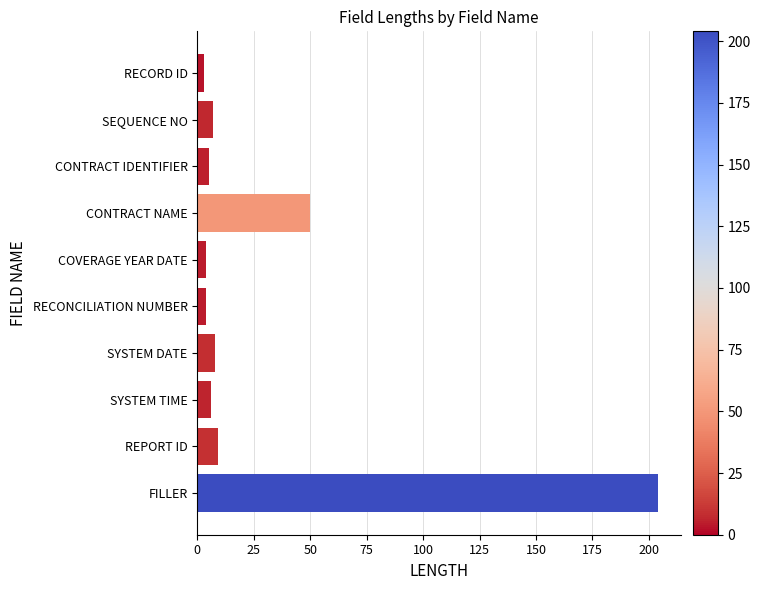

The chart shows a value of 9 at REPORT ID. True or false?

True